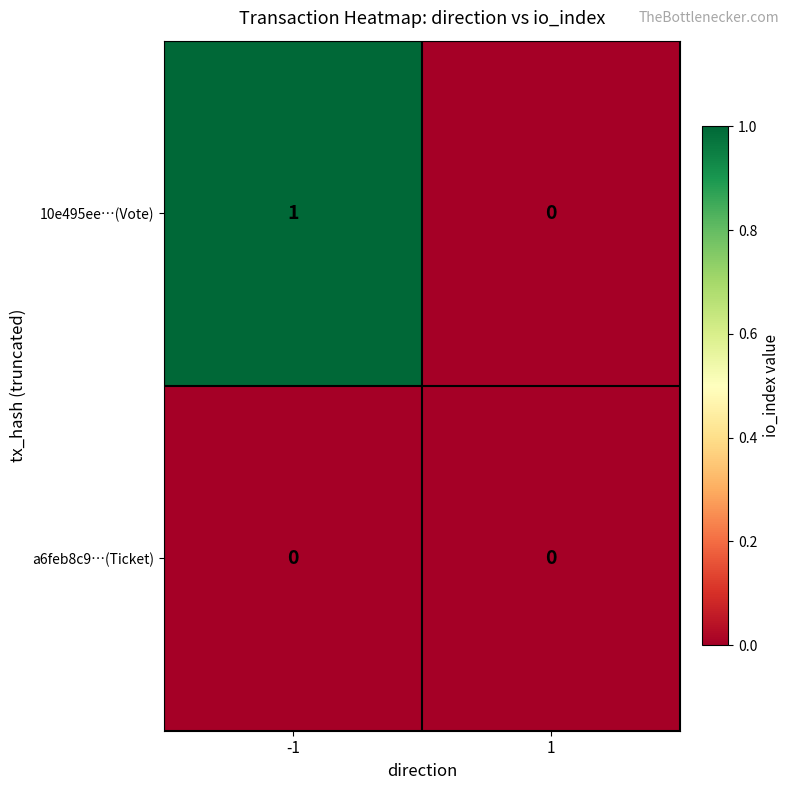

The value of 10e495ee…(Vote) at -1 is 2. True or false?

False